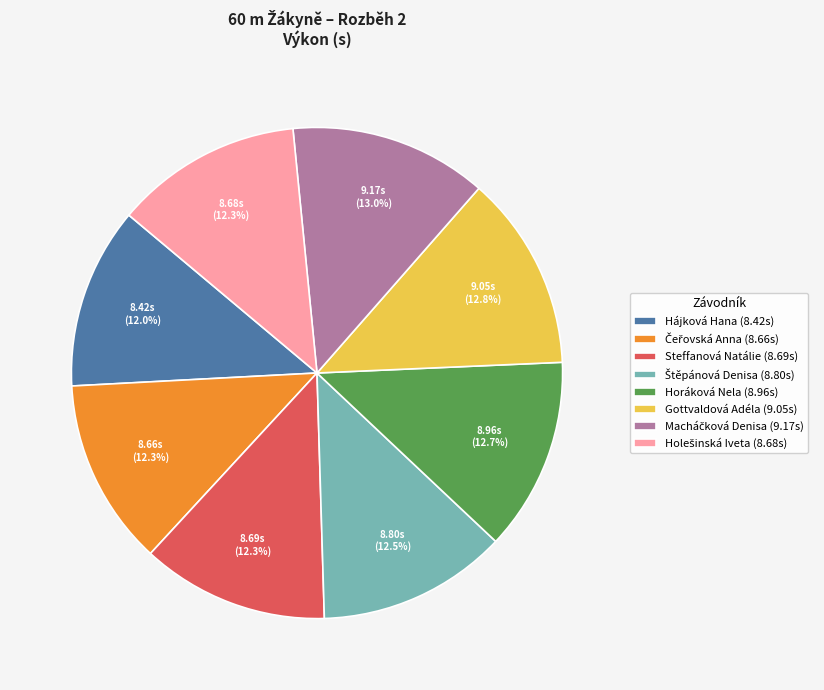

How many slices are in this pie chart?

8